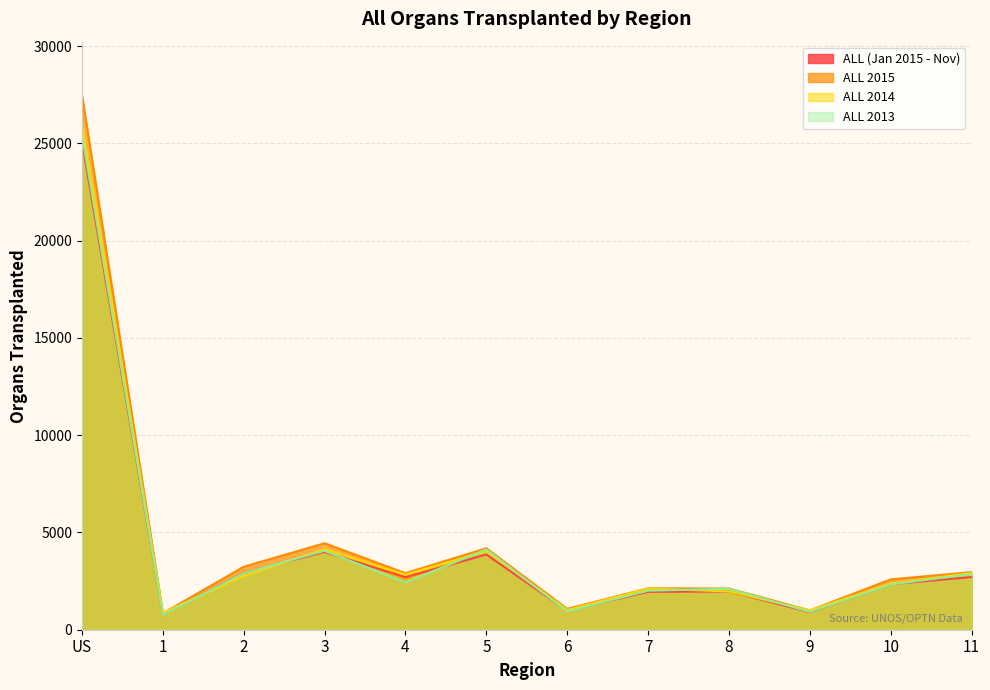

Between which two adjacent categories do ALL (Jan 2015 - Nov) and ALL 2013 first intersect?

US and 1